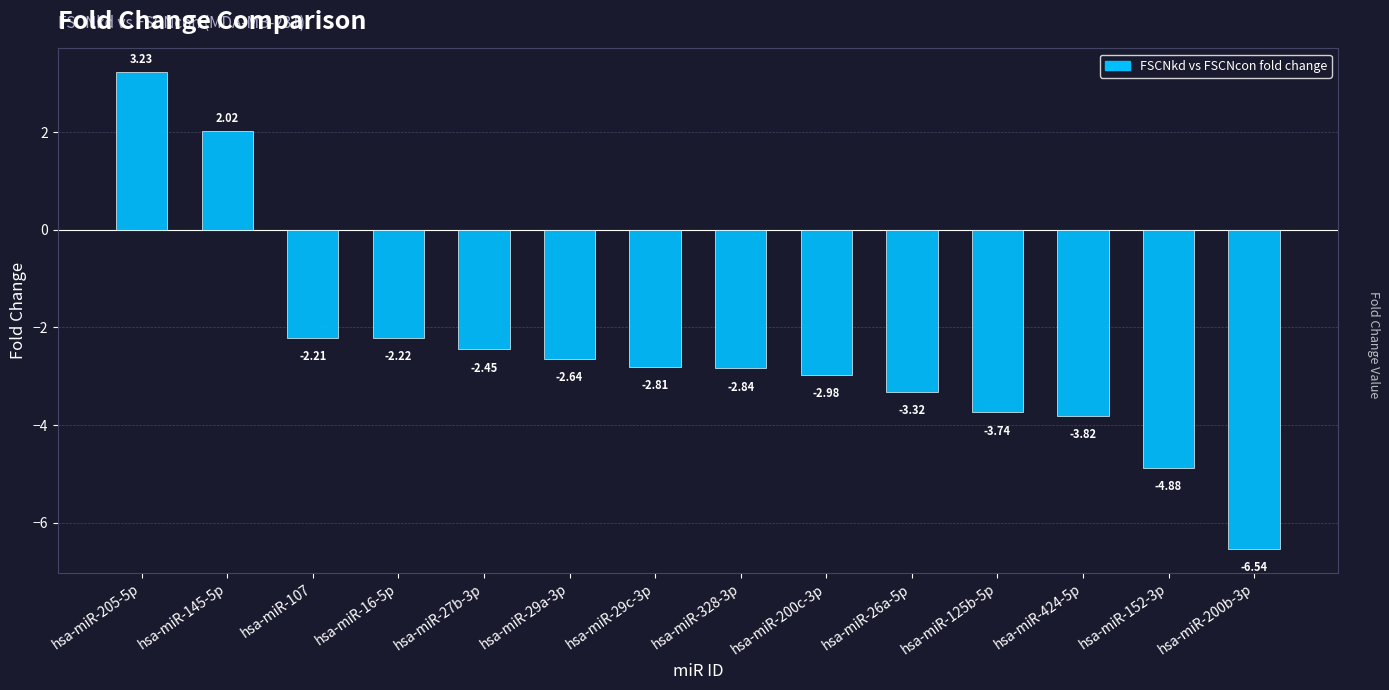

What is the average value?

-2.5